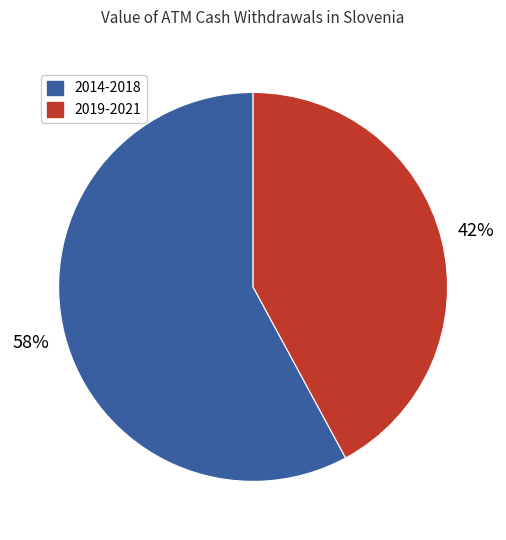

Which category accounts for the majority?

2014-2018